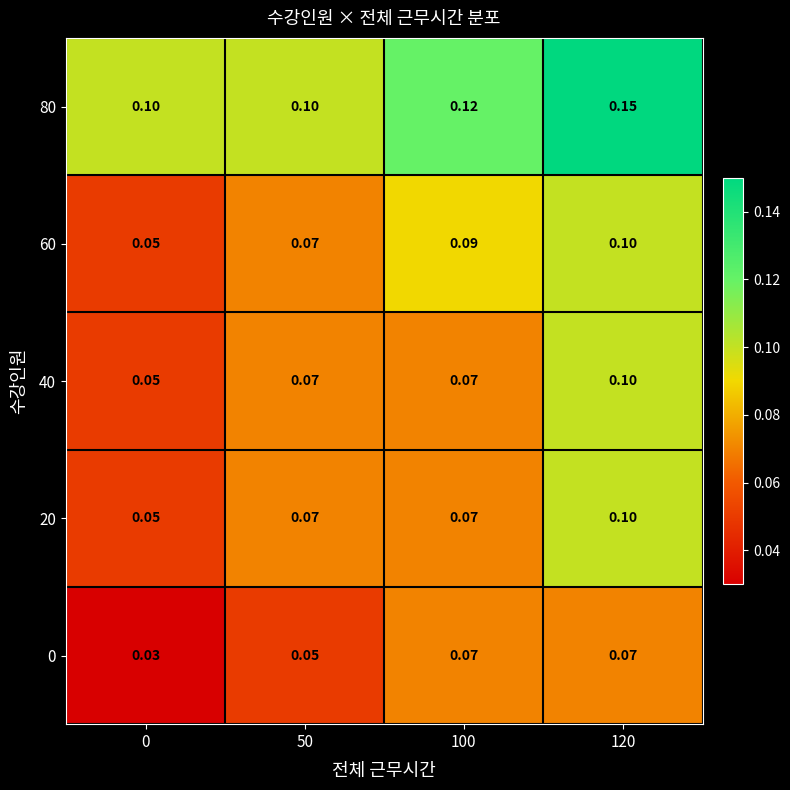

At which category is the sum across all series the highest?

120